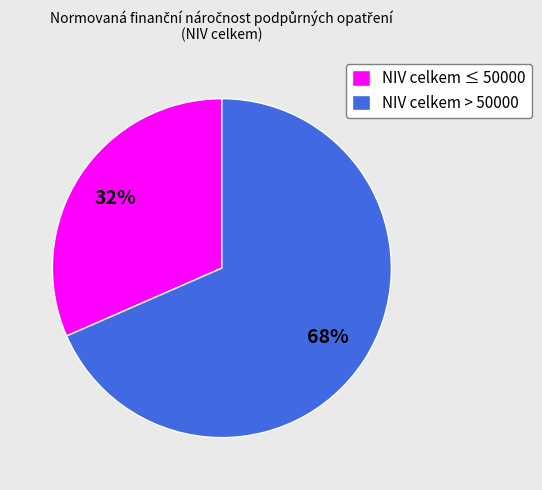

To the nearest percent, what is the average slice percentage?

50%